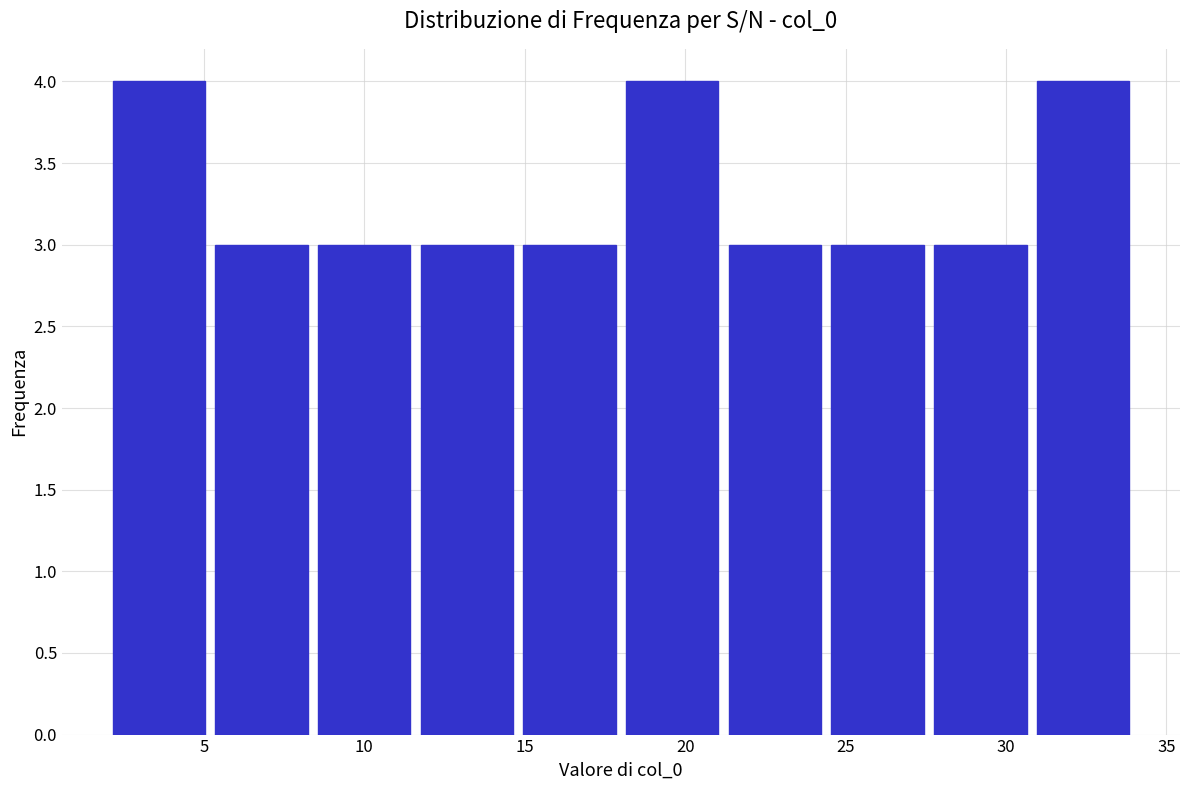

How tall is the bar that spans 2.0 to 5.2 on the x-axis? Neither the bar edges nor the heights are printed on the chart, so give them approximately, as read against the axes.

4